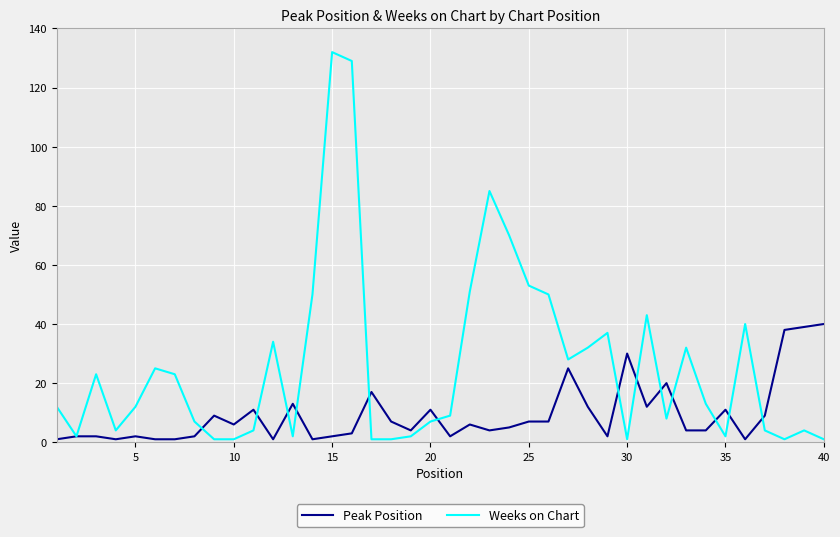

Rank the series by their average value, from highest to lowest.

Weeks on Chart, Peak Position